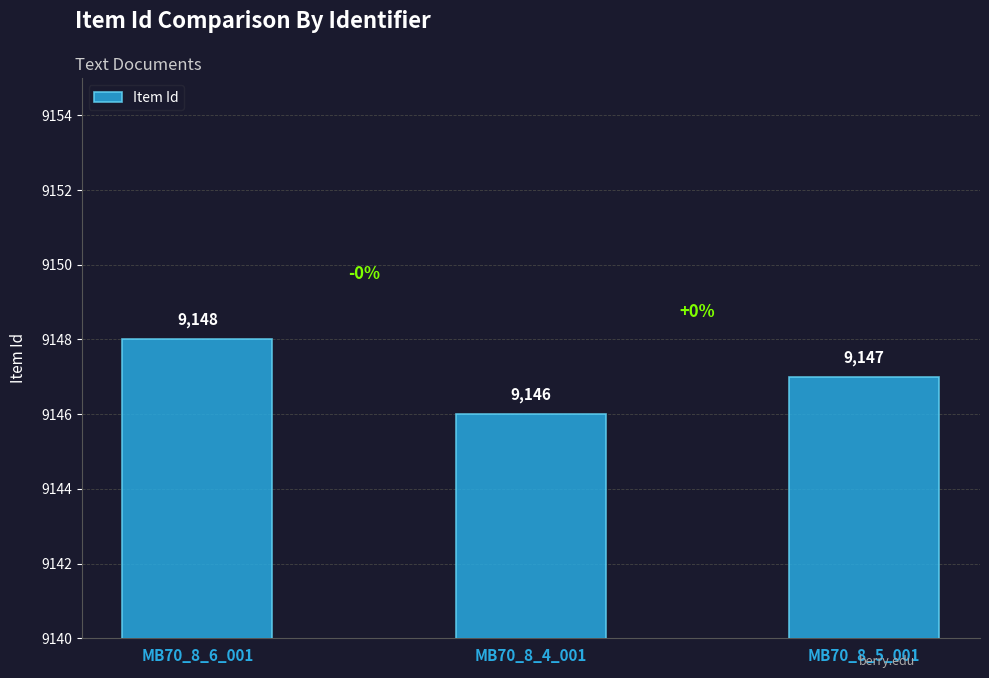

Does the chart contain stacked bars?

No